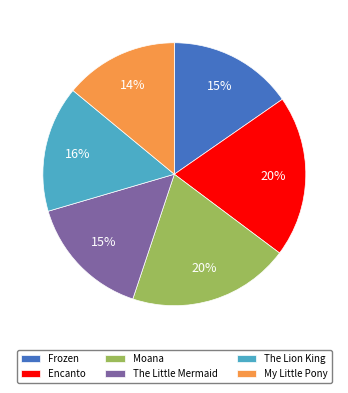

Is the sum of Frozen and The Lion King greater than half?

No